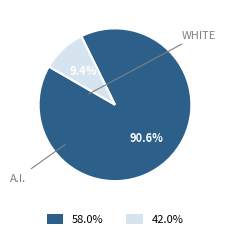

Is there a majority slice in this chart?

Yes